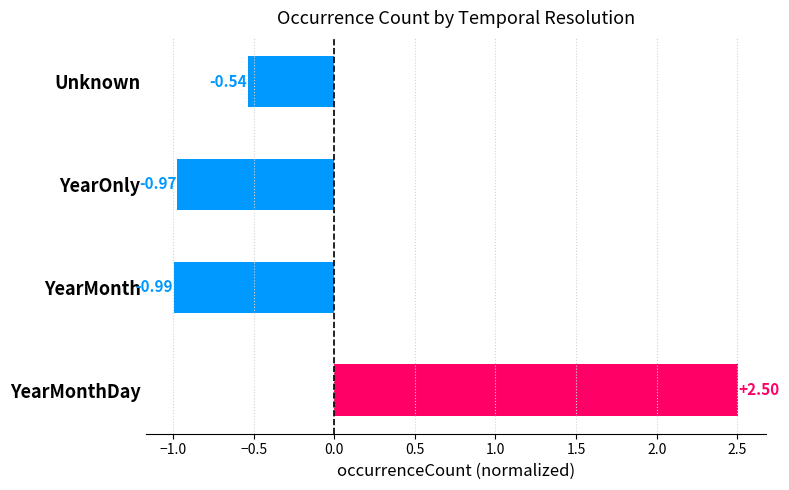

What is the change in value from YearMonth to YearMonthDay?

+3.5